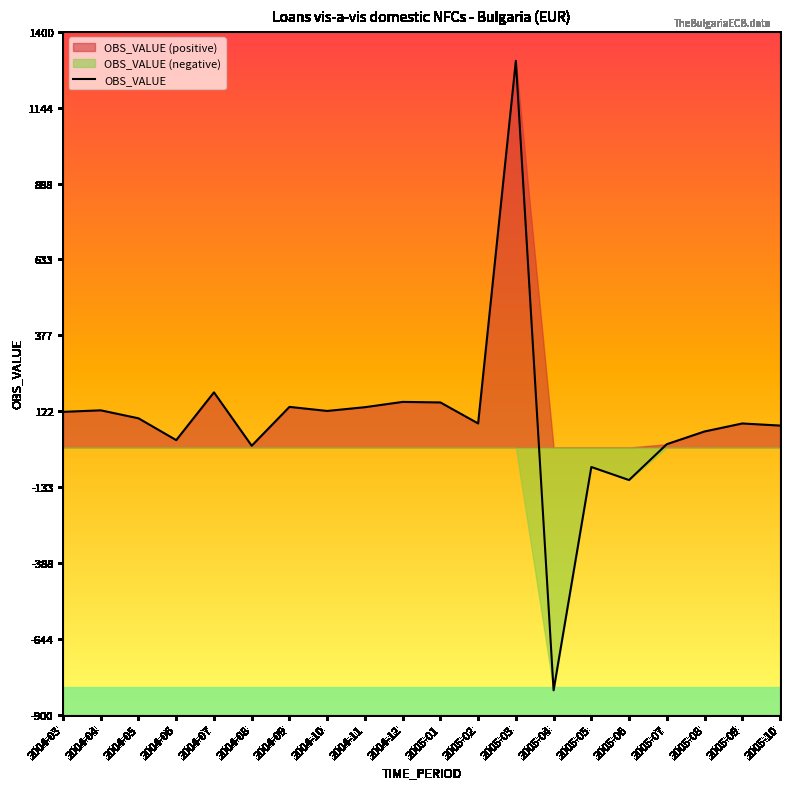

Reading left to right, what are all the values shown in this chart?

2004-03=120.0	2004-04=125.1	2004-05=98.3	2004-06=24.8	2004-07=185.7	2004-08=5.8	2004-09=136.7	2004-10=123.1	2004-11=135.7	2004-12=153.5	2005-01=151.7	2005-02=81.0	2005-03=1302.6	2005-04=-818.0	2005-05=-65.8	2005-06=-109.7	2005-07=11.1	2005-08=53.9	2005-09=80.9	2005-10=73.8